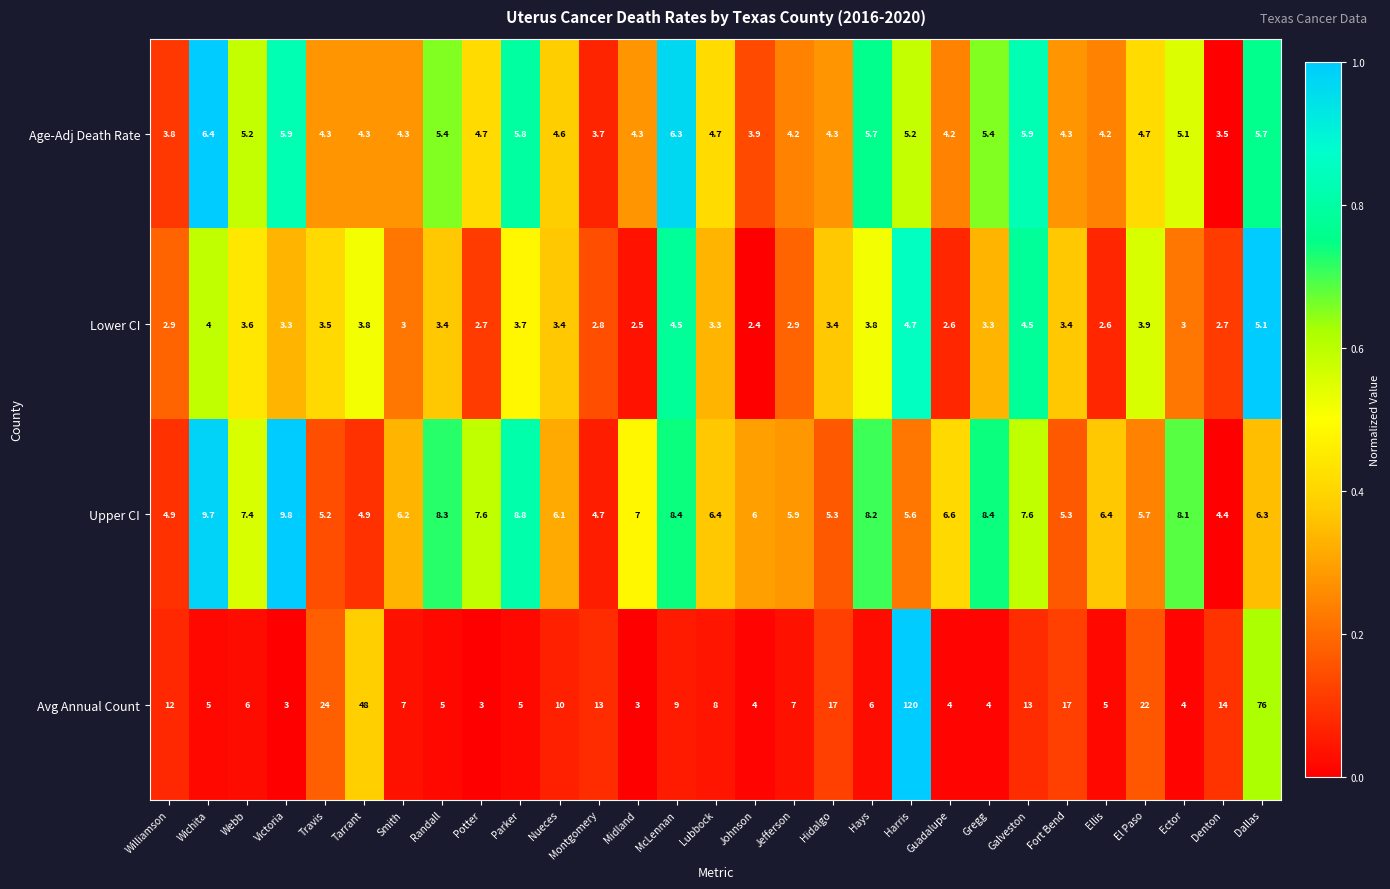

How many categories are shown in the chart?

29